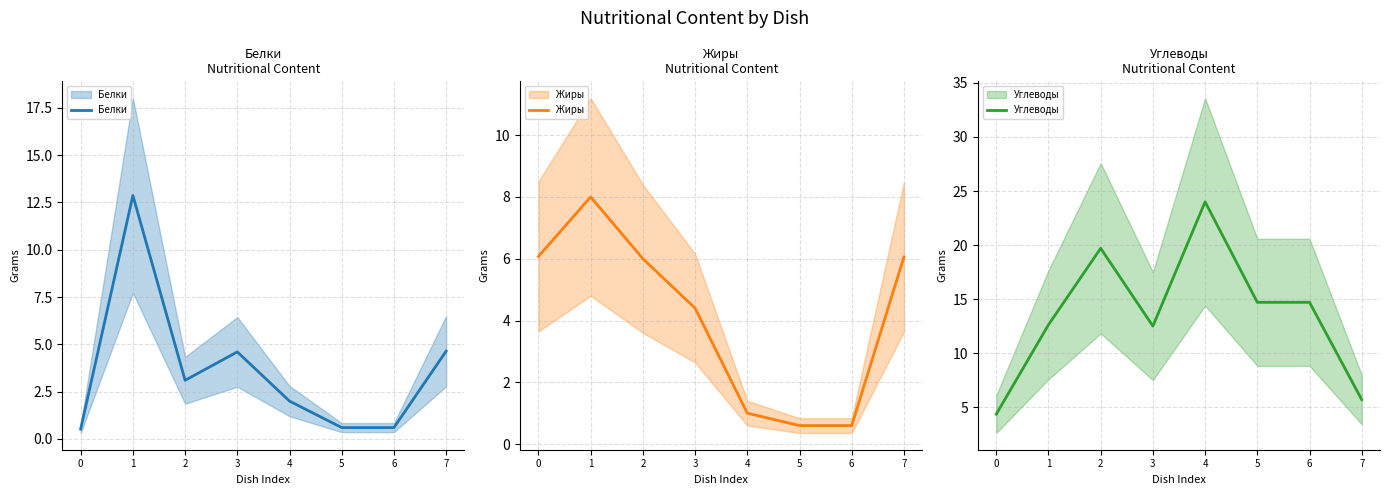

Is it true that Углеводы equals 12.6 at 1?

True